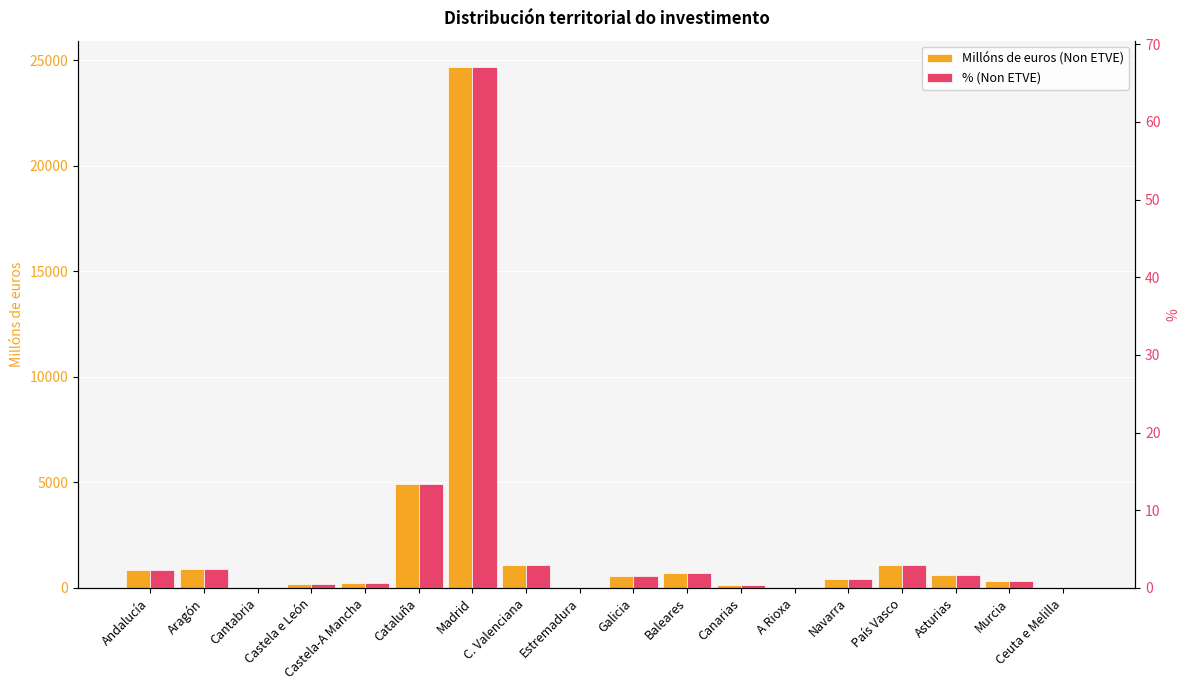

What position from the right is A Rioxa?

6